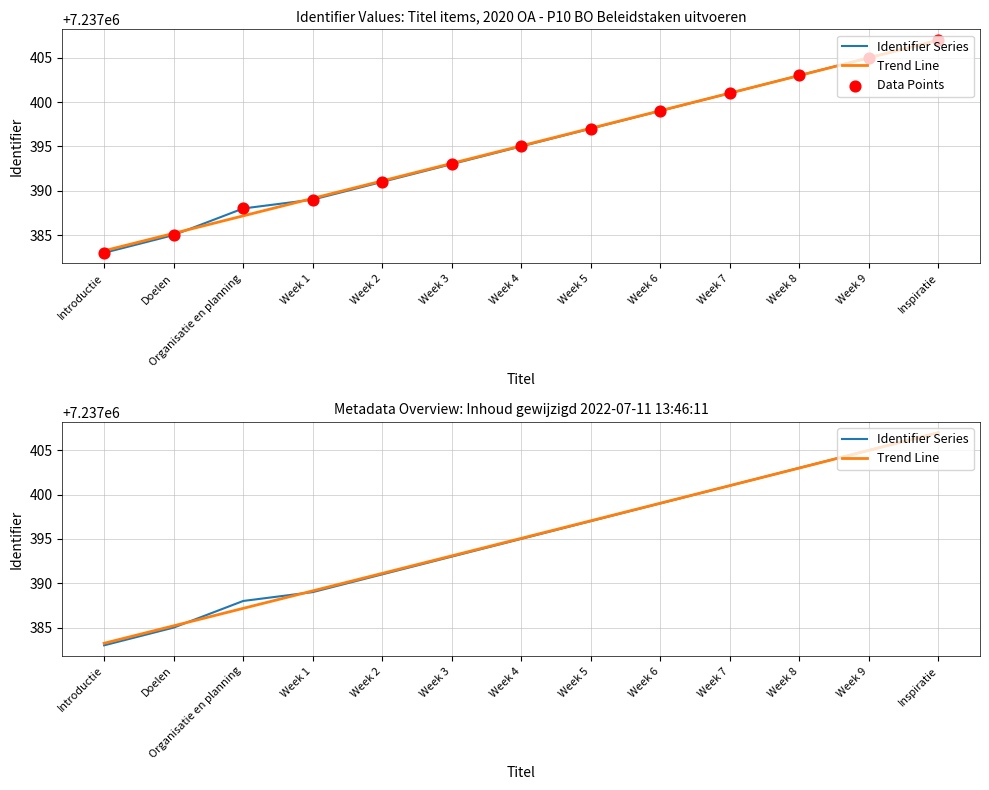

What is the total value across all series at Introductie?

21712149.2